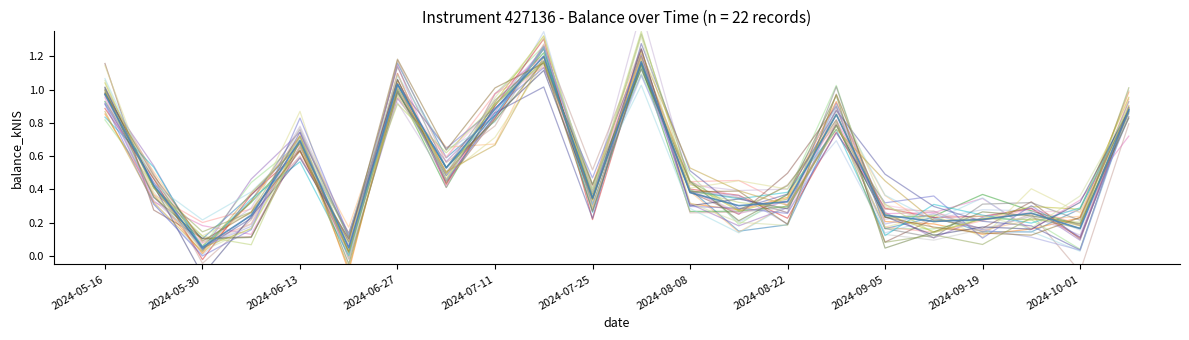

Count the number of categories in the chart.

22